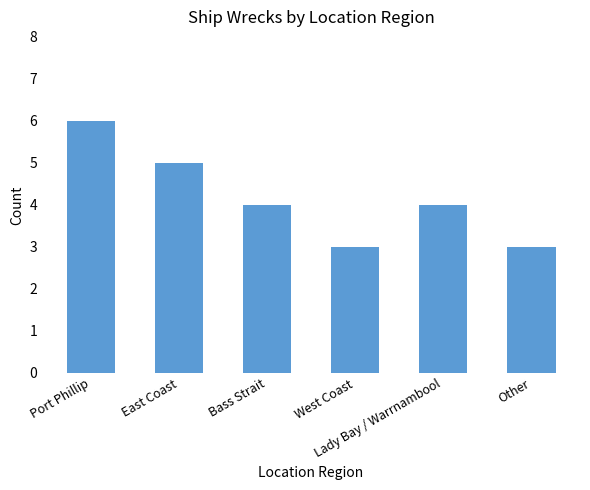

What is the average value?

4